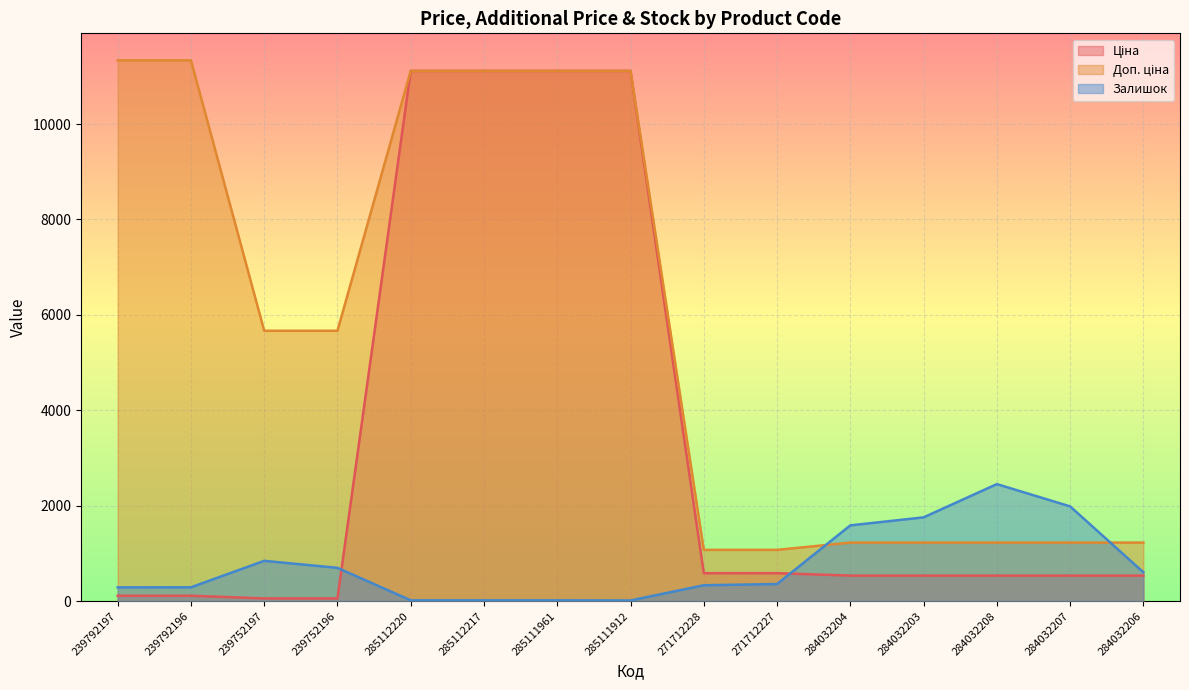

Reading left to right, transcribe all the data shown in this chart.

Ціна: 113.3	113.3	56.7	56.7	11113.6	11113.6	11113.6	11113.6	586.0	586.0	535.4	535.4	535.4	535.4	535.4
Доп. ціна: 11334.0	11334.0	5667.0	5667.0	11113.6	11113.6	11113.6	11113.6	1074.5	1074.5	1227.2	1227.2	1227.2	1227.2	1227.2
Залишок: 289.0	290.0	845.0	698.0	17.0	17.0	17.0	14.0	333.0	359.0	1588.0	1756.0	2453.0	1986.0	605.0